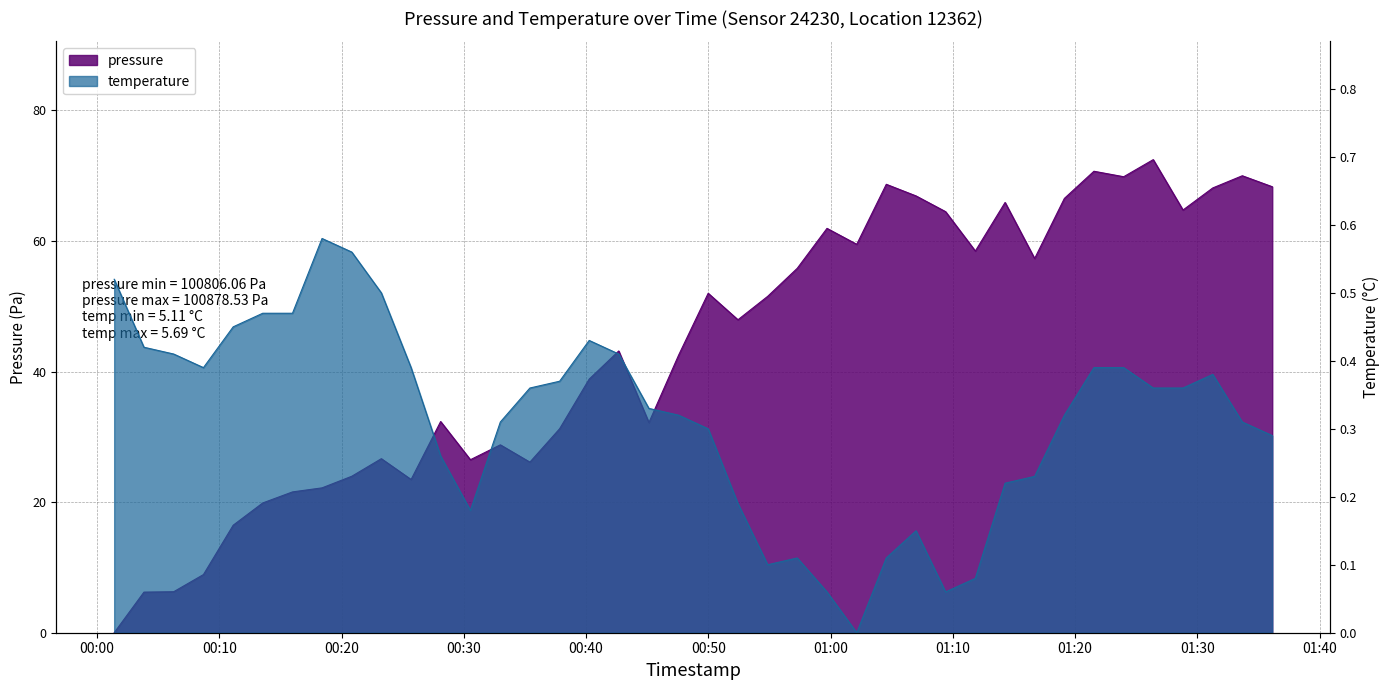

Which category has the highest value in the temperature series?

2024-02-28T00:18:24